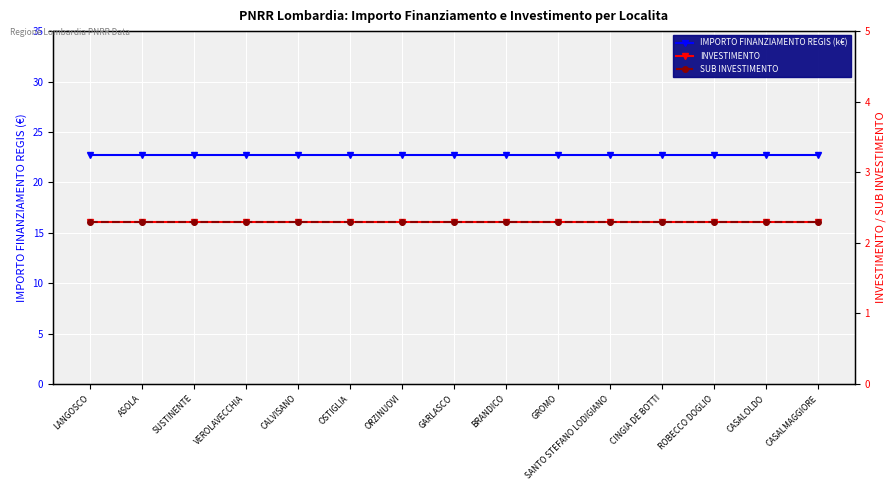

Reading left to right, extract all data points from this chart.

IMPORTO FINANZIAMENTO REGIS (k€): LANGOSCO=22.8	ASOLA=22.8	SUSTINENTE=22.8	VEROLAVECCHIA=22.8	CALVISANO=22.8	OSTIGLIA=22.8	ORZINUOVI=22.8	GARLASCO=22.8	BRANDICO=22.8	GROMO=22.8	SANTO STEFANO LODIGIANO=22.8	CINGIA DE BOTTI=22.8	ROBECCO DOGLIO=22.8	CASALOLDO=22.8	CASALMAGGIORE=22.8
INVESTIMENTO: LANGOSCO=2.3	ASOLA=2.3	SUSTINENTE=2.3	VEROLAVECCHIA=2.3	CALVISANO=2.3	OSTIGLIA=2.3	ORZINUOVI=2.3	GARLASCO=2.3	BRANDICO=2.3	GROMO=2.3	SANTO STEFANO LODIGIANO=2.3	CINGIA DE BOTTI=2.3	ROBECCO DOGLIO=2.3	CASALOLDO=2.3	CASALMAGGIORE=2.3
SUB INVESTIMENTO: LANGOSCO=2.3	ASOLA=2.3	SUSTINENTE=2.3	VEROLAVECCHIA=2.3	CALVISANO=2.3	OSTIGLIA=2.3	ORZINUOVI=2.3	GARLASCO=2.3	BRANDICO=2.3	GROMO=2.3	SANTO STEFANO LODIGIANO=2.3	CINGIA DE BOTTI=2.3	ROBECCO DOGLIO=2.3	CASALOLDO=2.3	CASALMAGGIORE=2.3